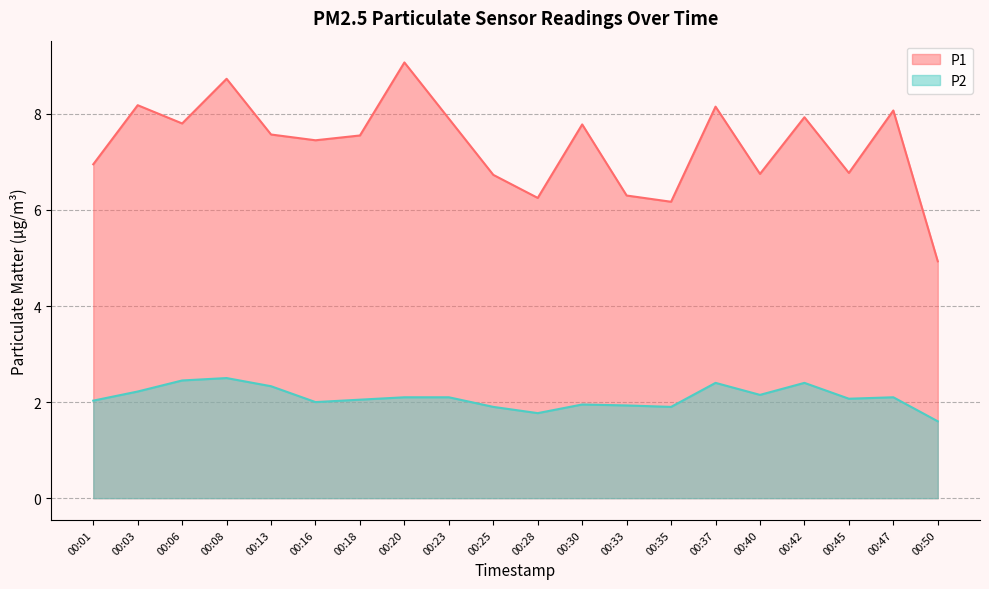

What is the minimum value for P2?

1.6